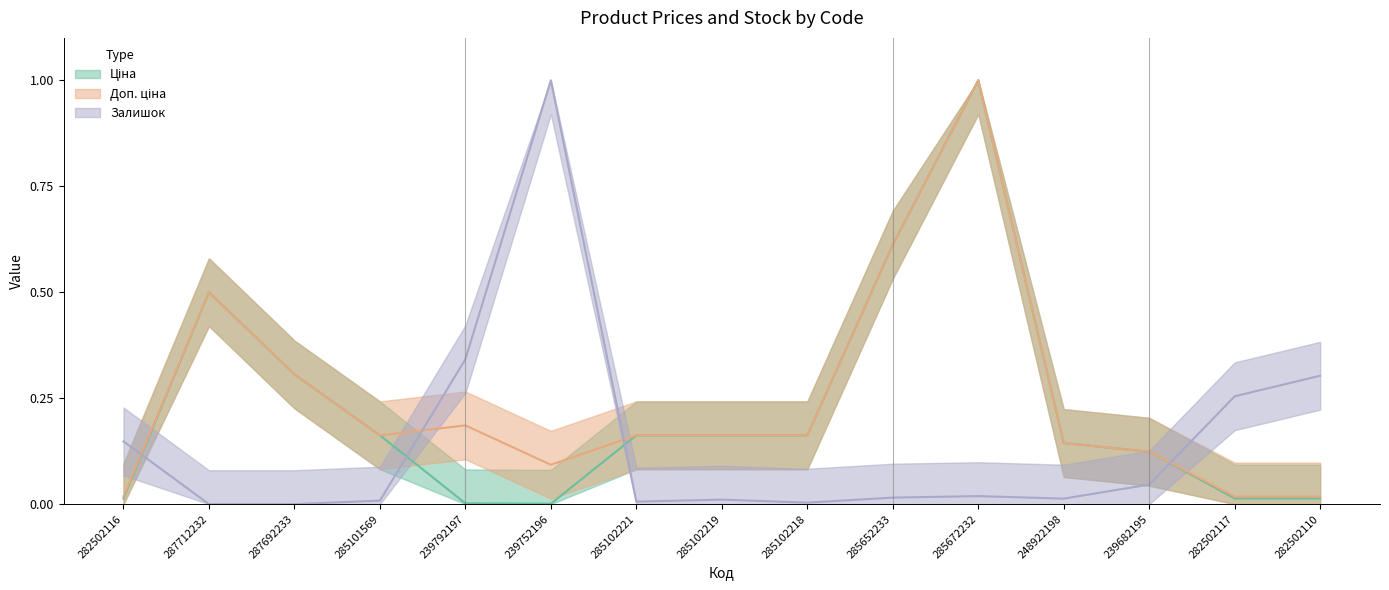

What is the difference between the Ціна values at 287712232 and 239792197?

0.5